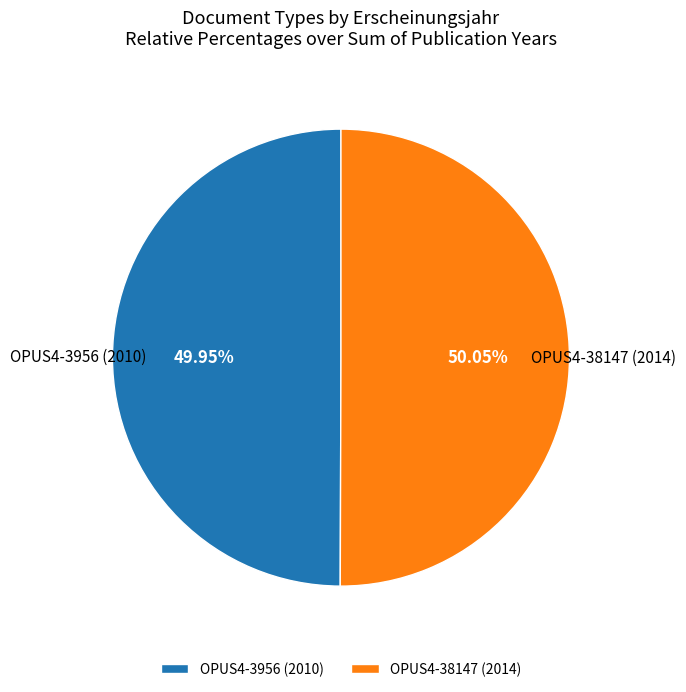

Approximately how many times larger is the value at OPUS4-3956 (2010) compared to OPUS4-38147 (2014)?

1.0